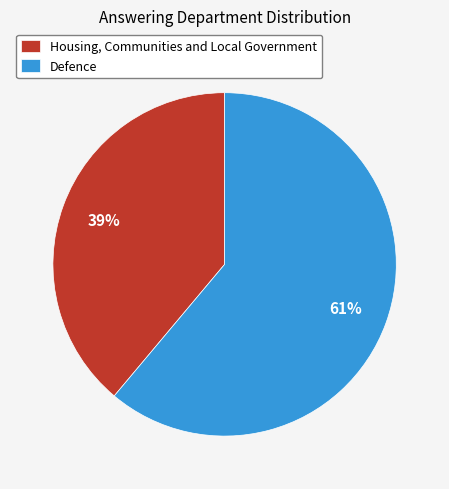

Count the number of slices in the pie.

2